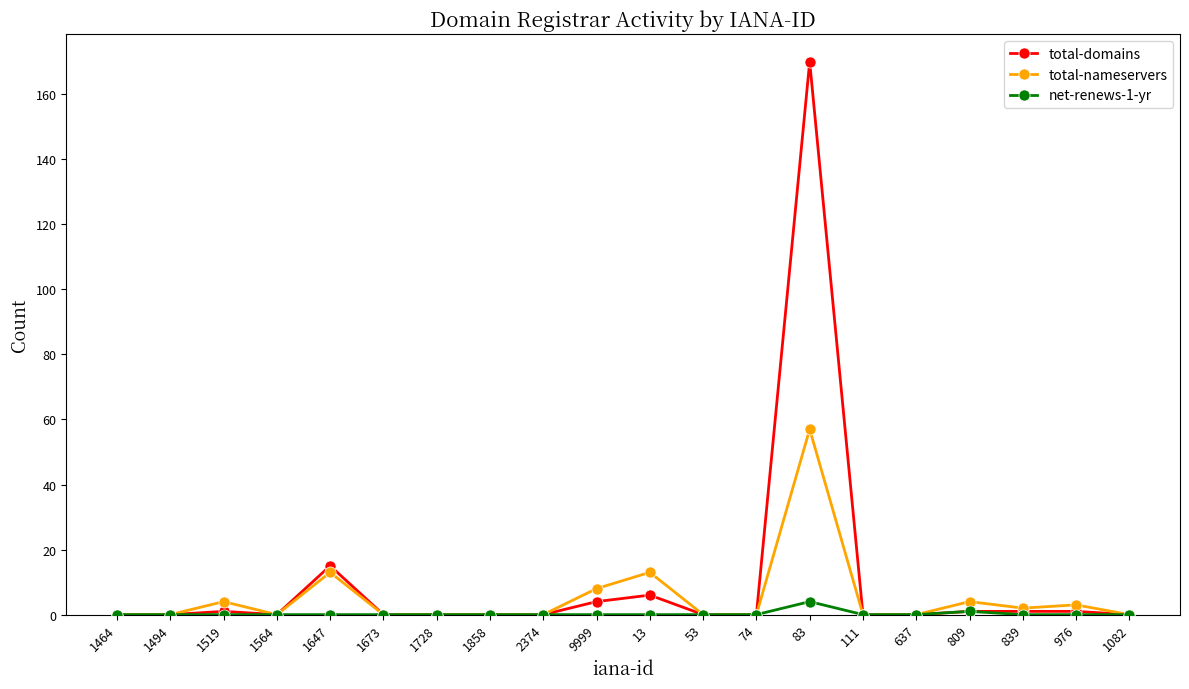

What is the label of the 15th point from the right?

1673